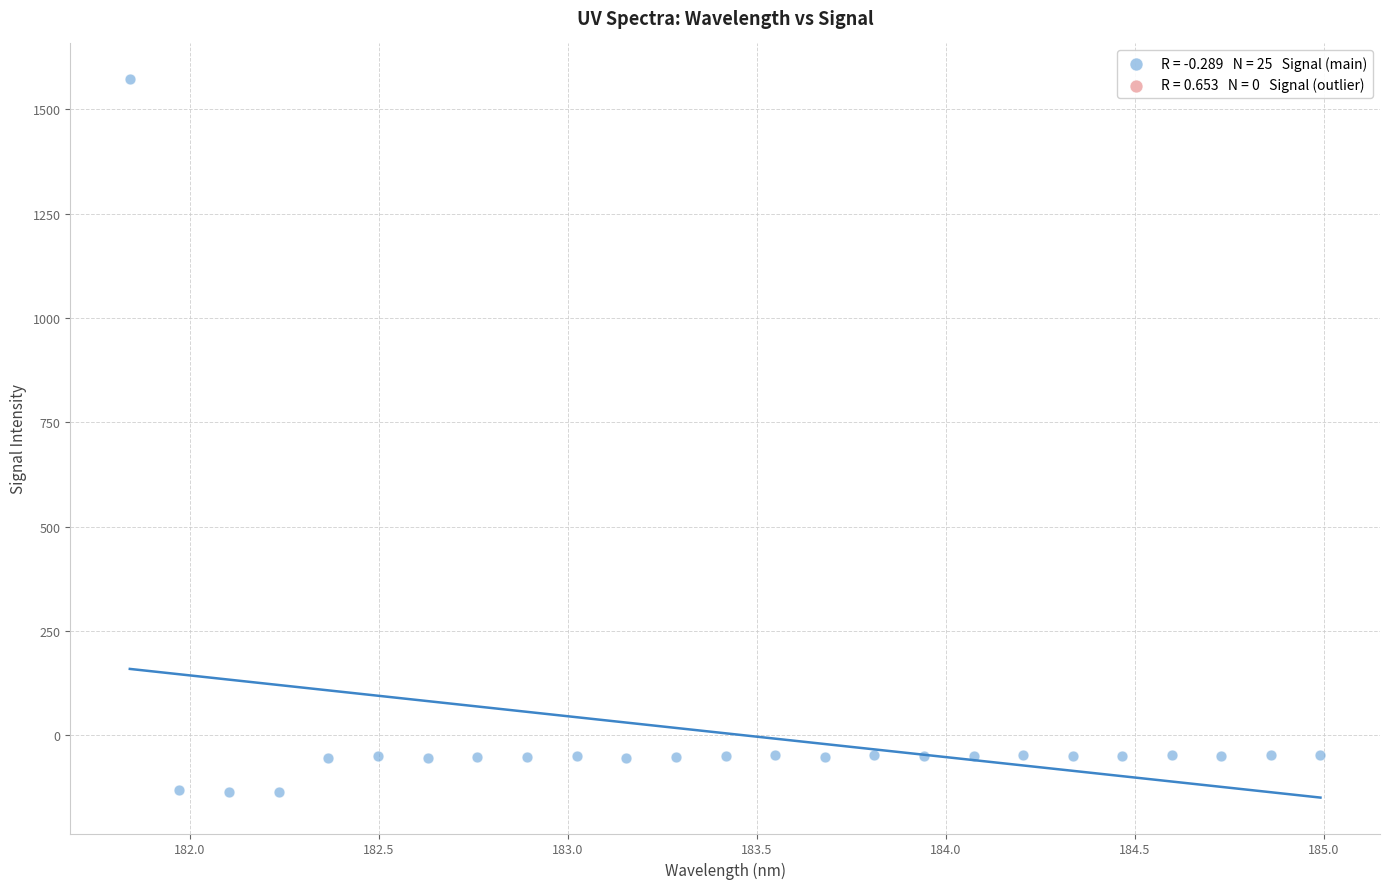

What is the range of X values (max minus min)?

3.1